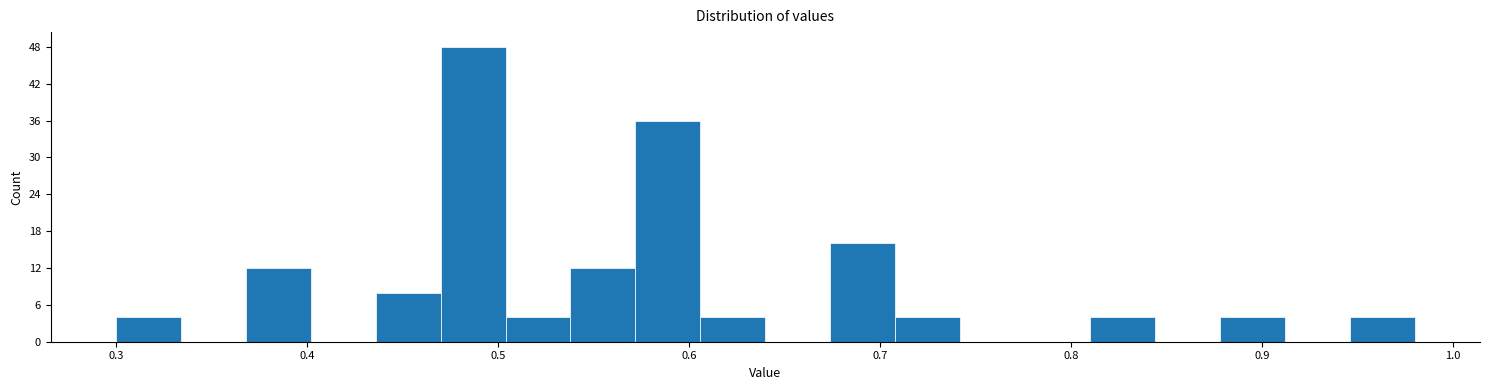

Around what value on the x-axis is the tallest bar? Give the approximate position of its centre, as read against the axis.

0.49